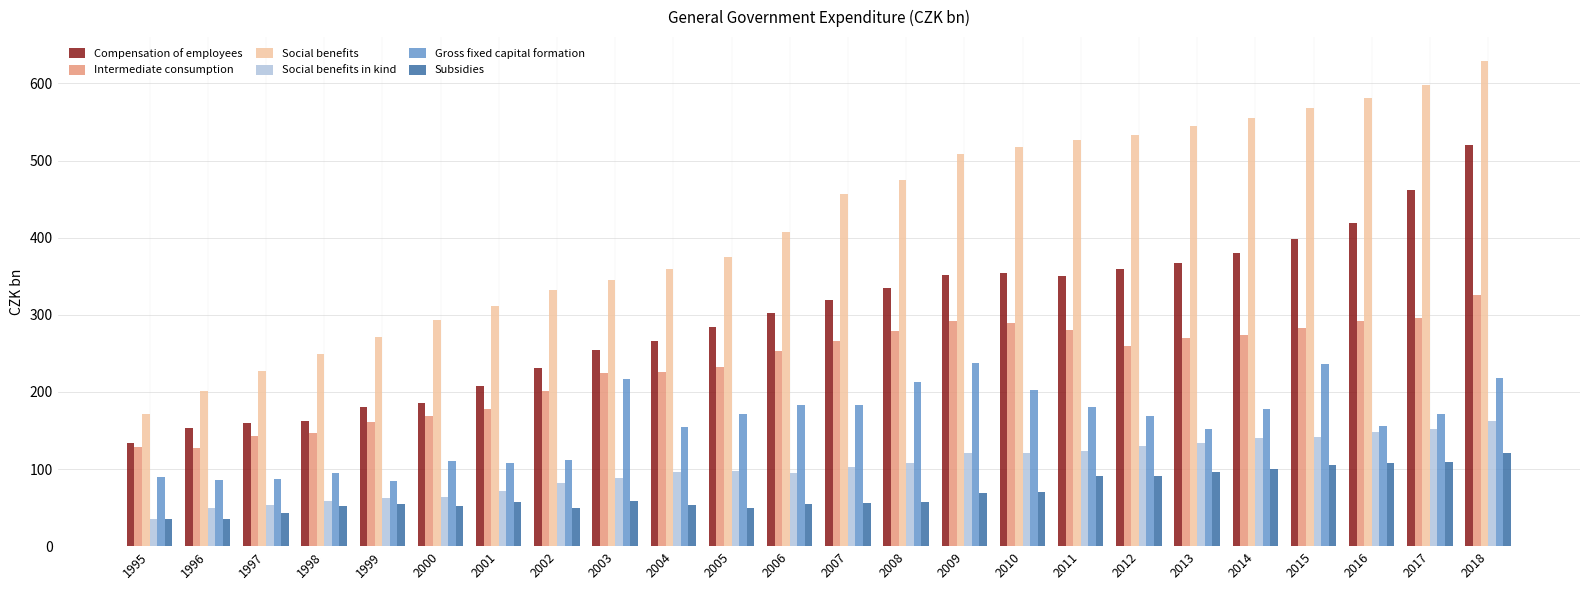

How many bars are there in total?

144